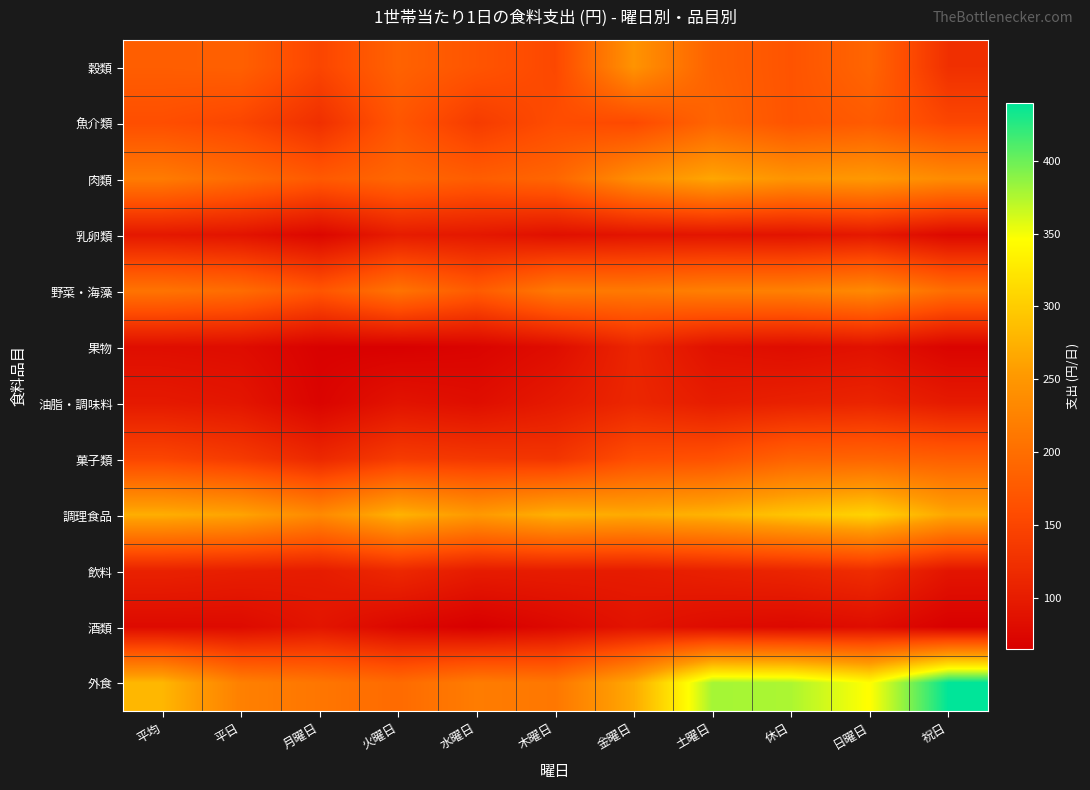

At how many categories does at least one series exceed 294?

4